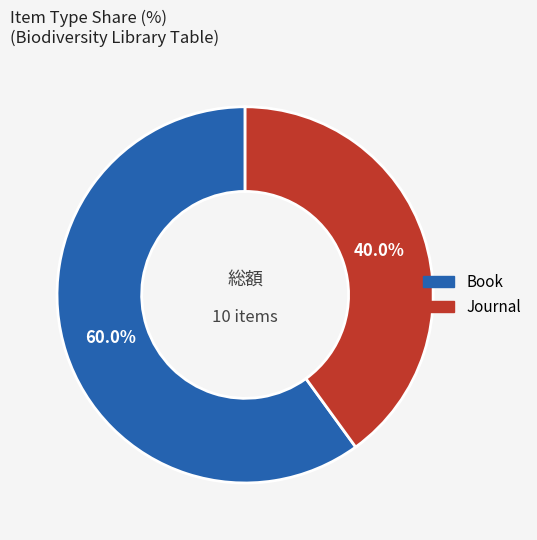

Is there any slice that represents more than half of the pie?

Yes